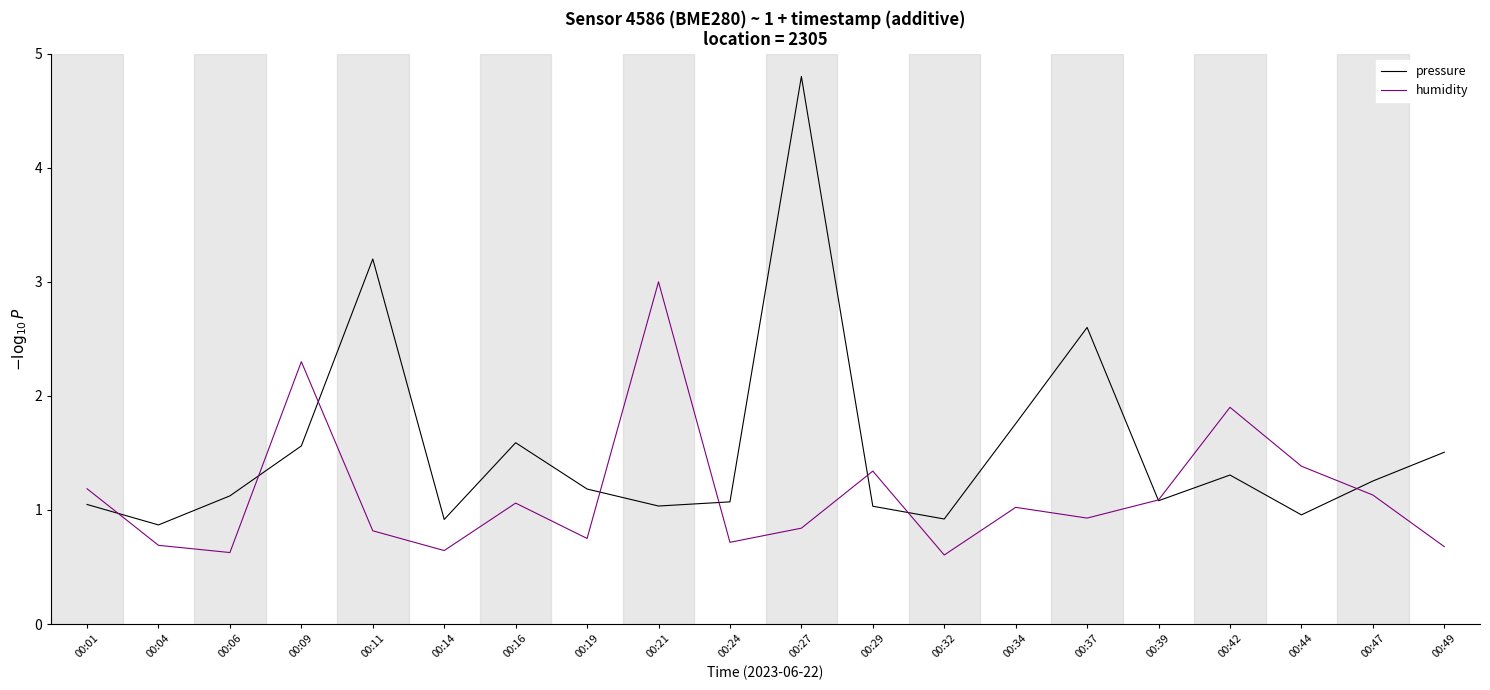

Rank the series by their maximum value, from lowest to highest.

humidity, pressure